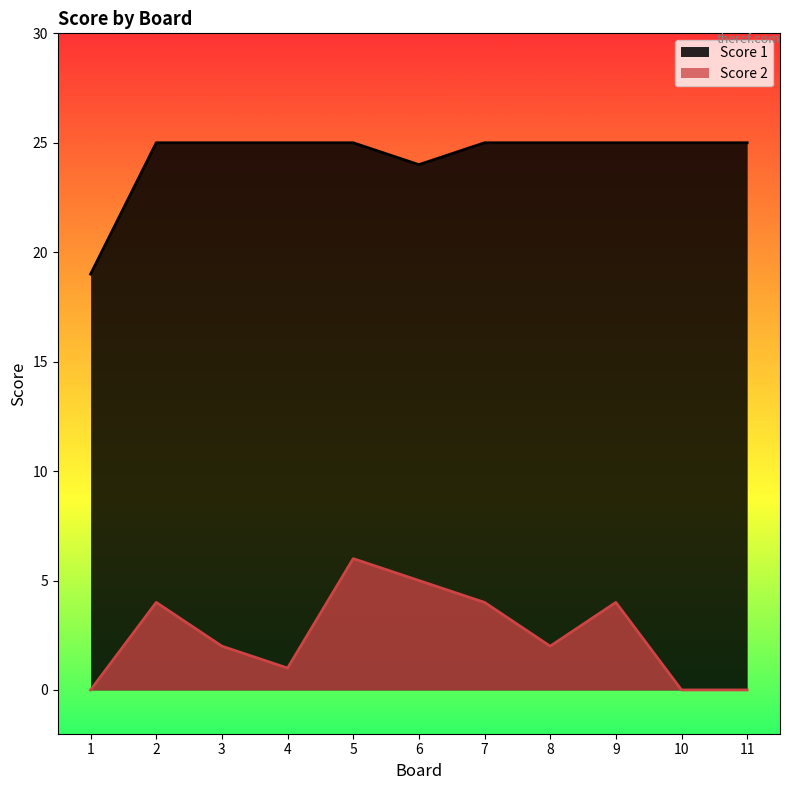

Is the value of Score 2 at 6 greater than the value of Score 1 at 11?

No